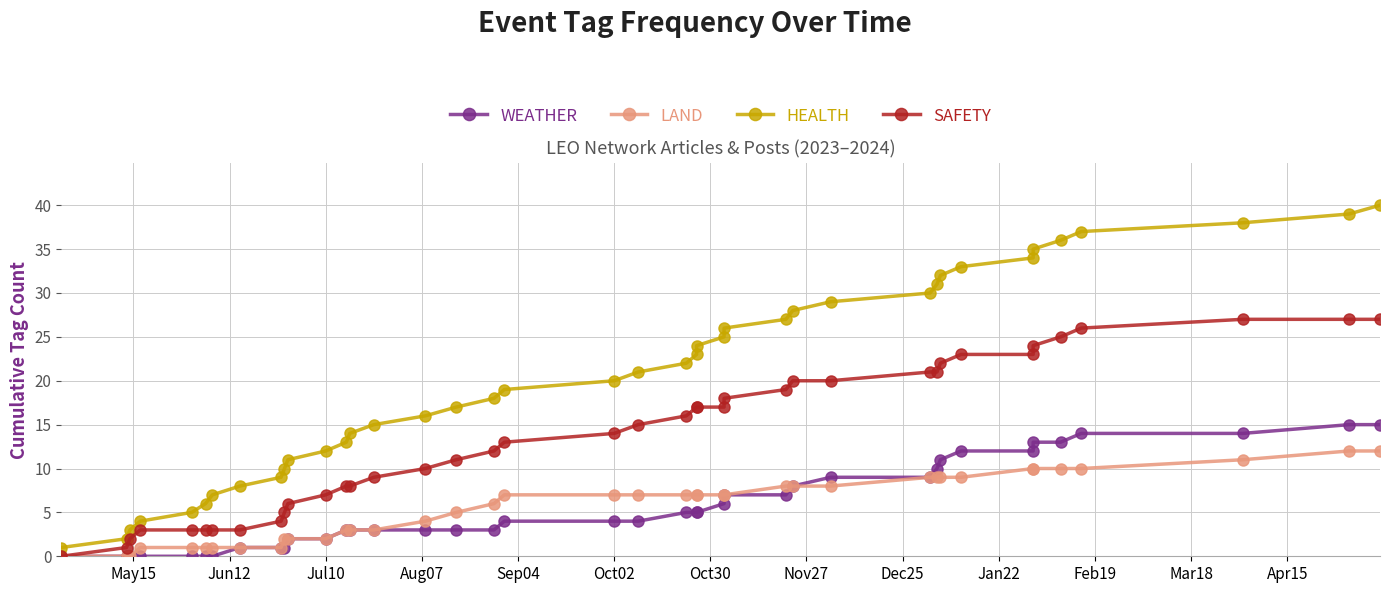

True or false: SAFETY and WEATHER intersect in this chart.

False